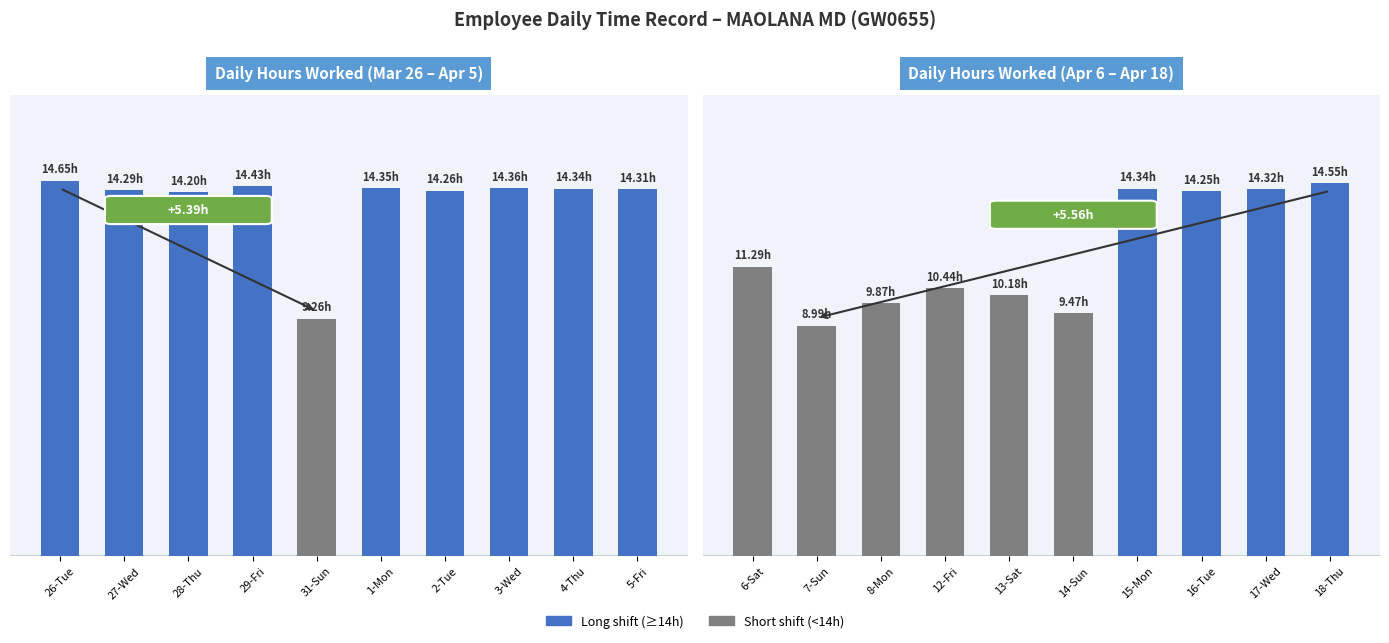

What is the average value?

11.8